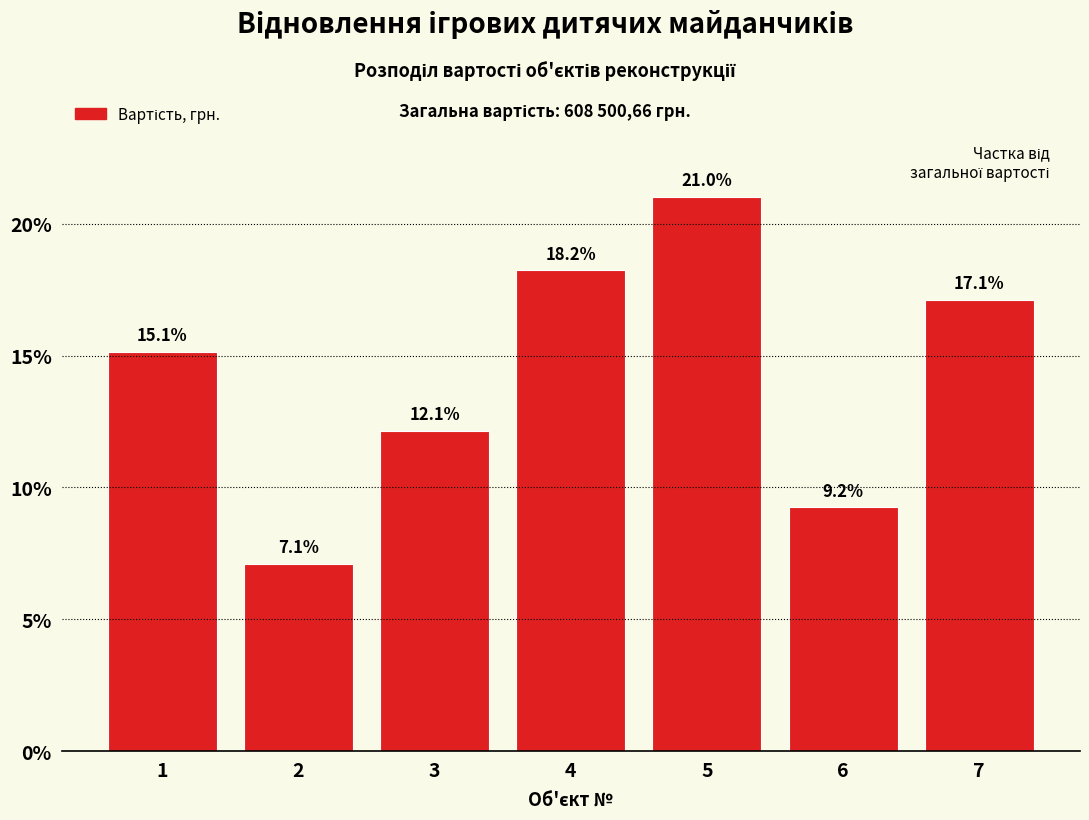

Reading left to right, transcribe all the data shown in this chart.

1=15.1	2=7.1	3=12.1	4=18.2	5=21.0	6=9.2	7=17.1